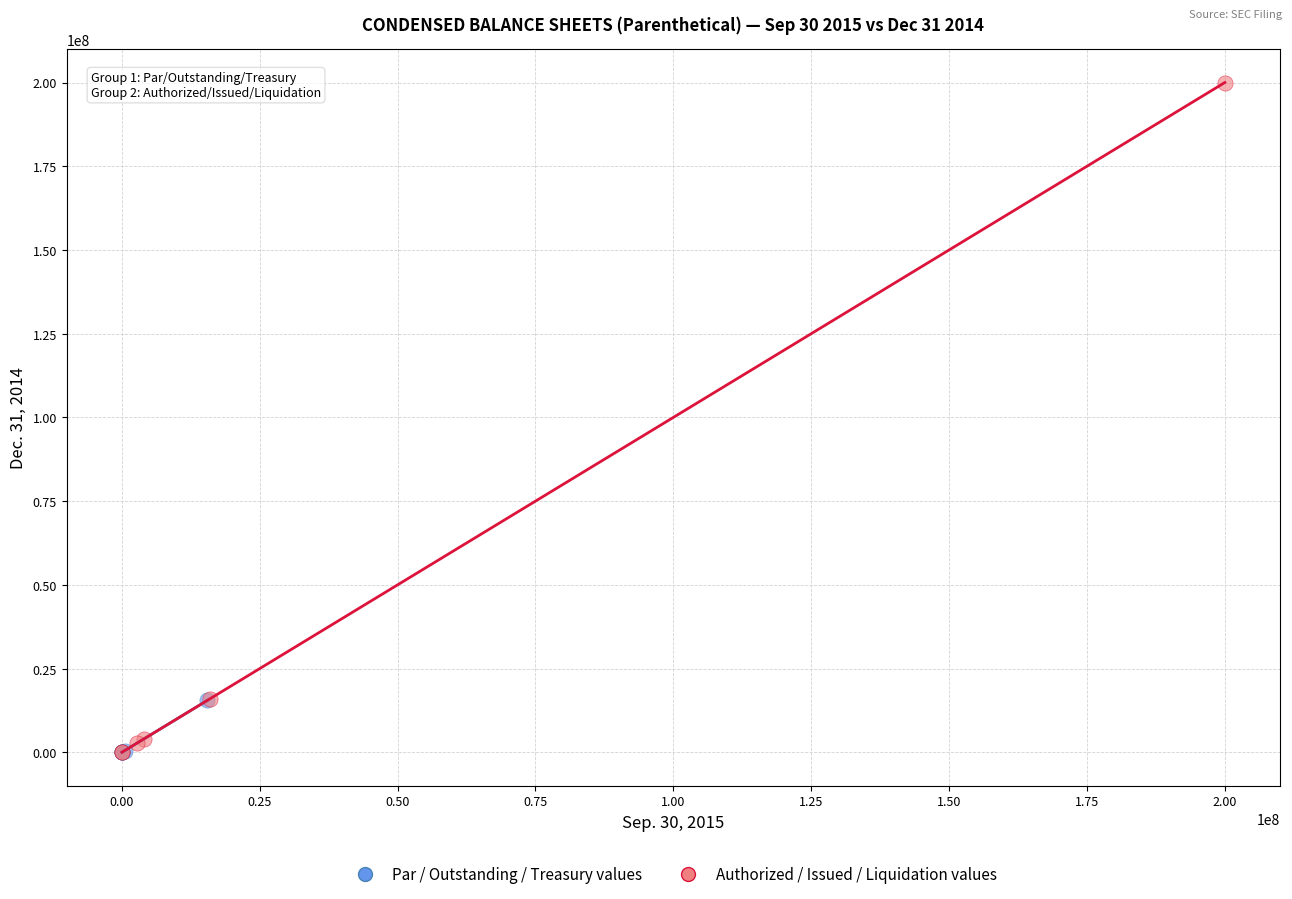

Which series contains the highest Y value?

Authorized / Issued / Liquidation values